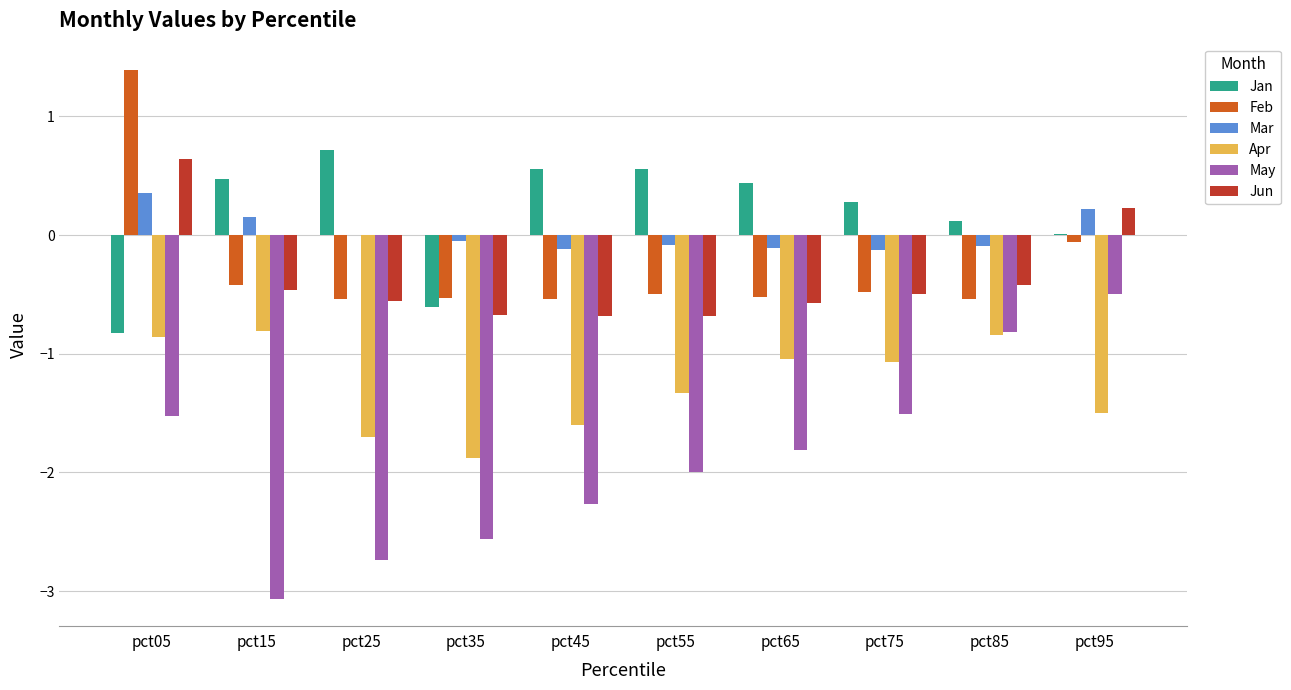

How many series are shown in this chart?

6